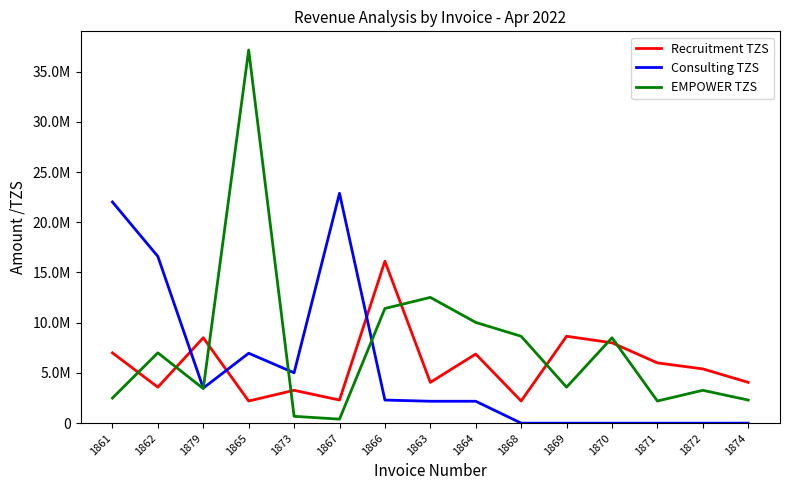

What is the total value across all series at 1866?

29838400.0